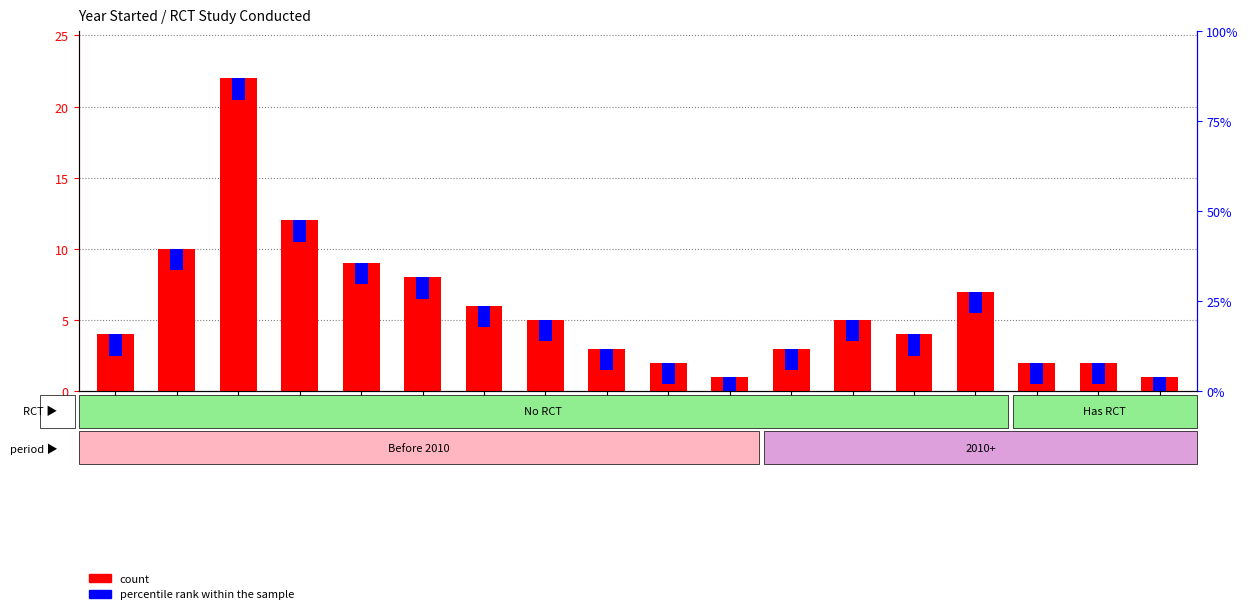

What are all the series names shown in the legend?

count, percentile rank within the sample